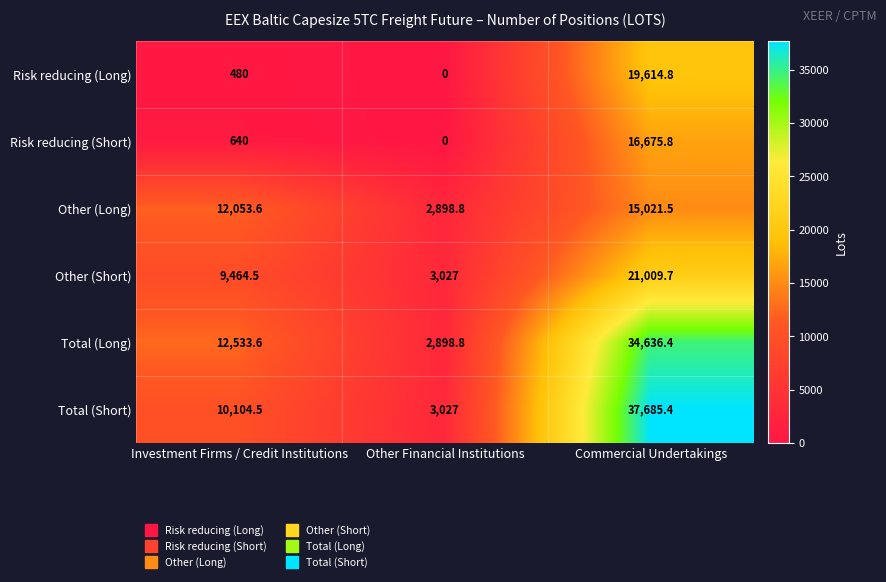

Between Investment Firms / Credit Institutions and Commercial Undertakings, which series saw the biggest shift?

Total (Short)